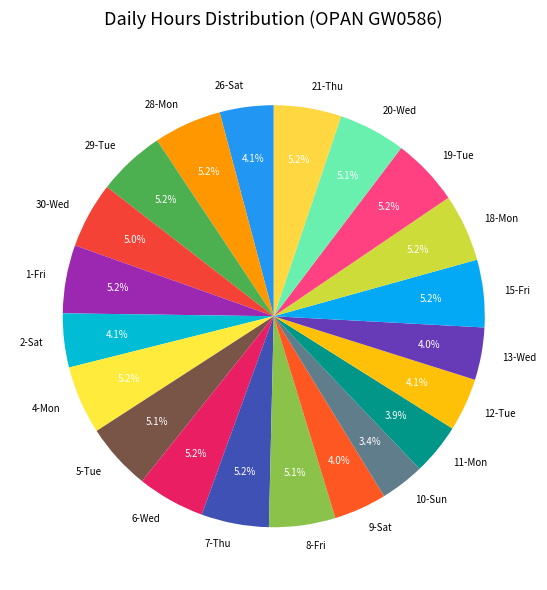

Which slice is the smallest?

10-Sun